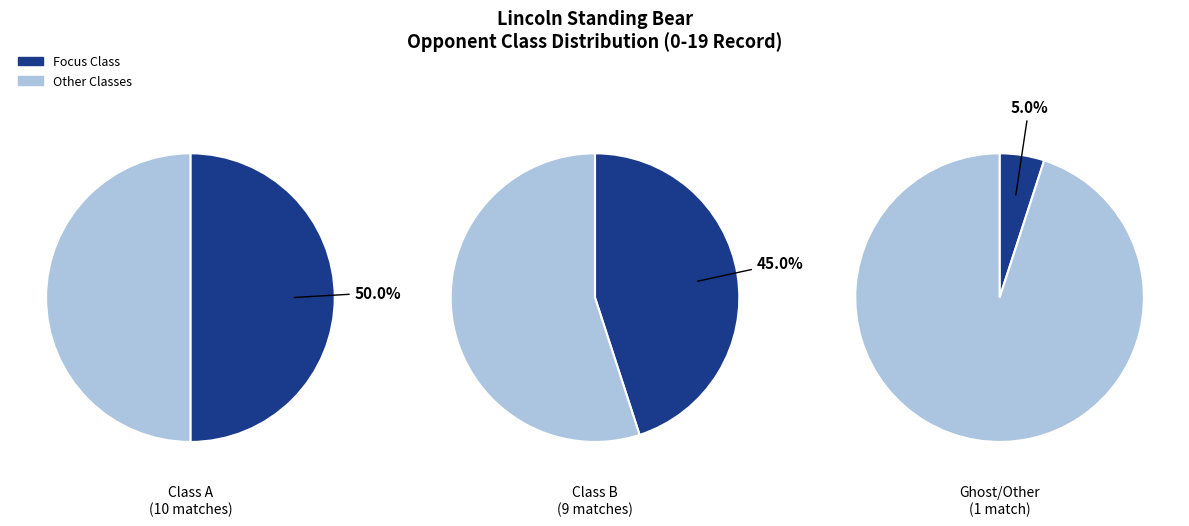

Which has a higher value, Class B or Class A?

Class A